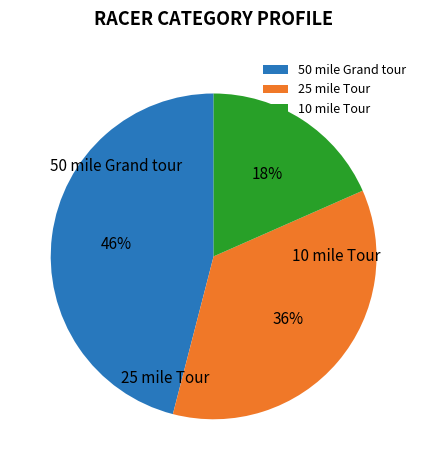

Is there a majority slice in this chart?

No